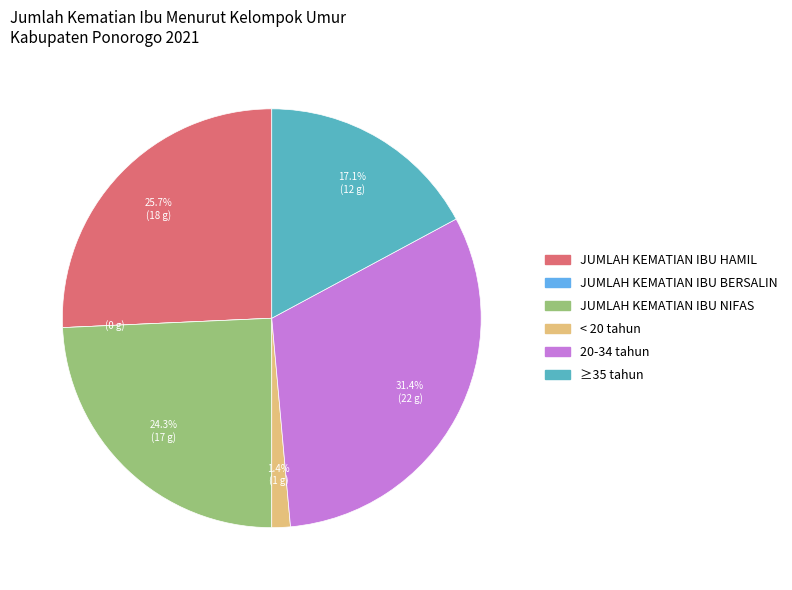

To the nearest percent, what portion does JUMLAH KEMATIAN IBU NIFAS represent?

24%